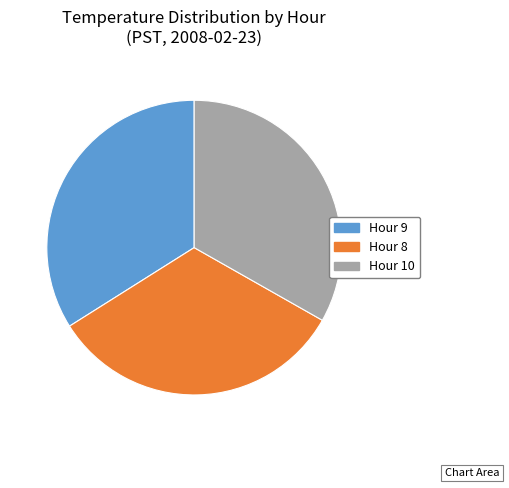

Is there any slice that represents more than half of the pie?

No